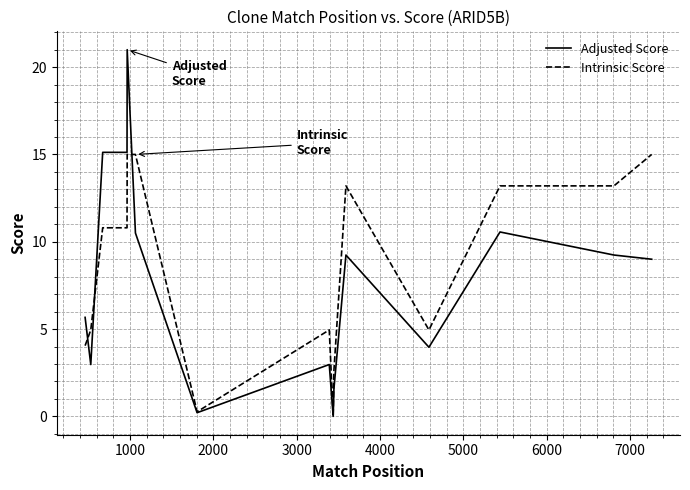

How many positive values does the Adjusted Score series have?

14